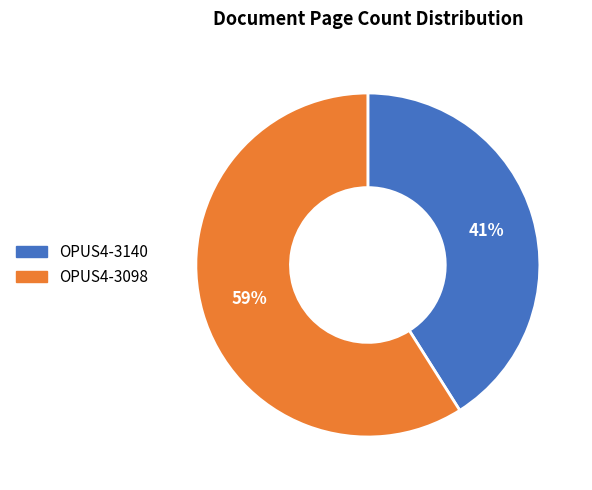

Which slice represents more than half of the pie?

OPUS4-3098